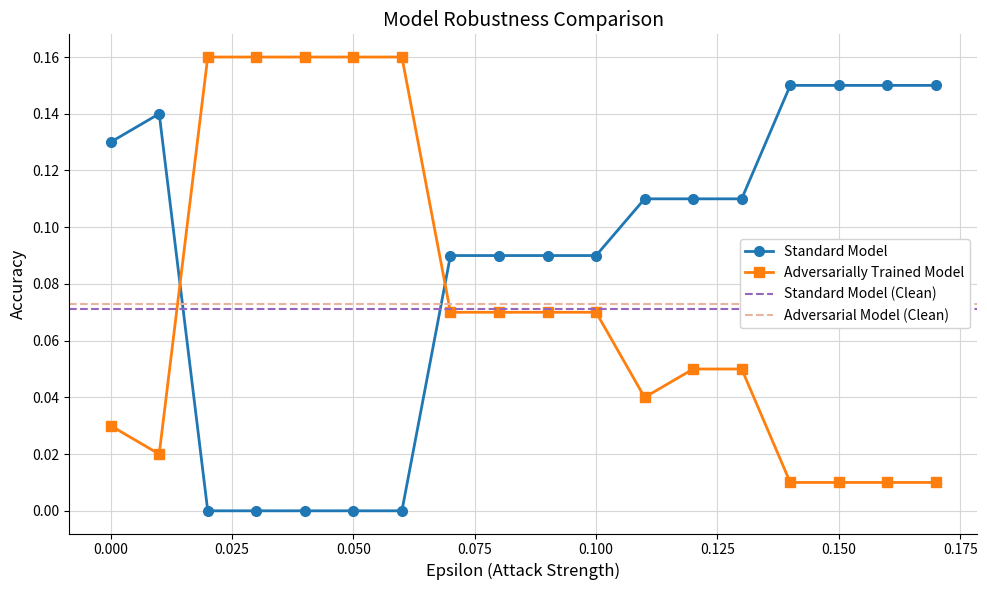

True or false: waterArea has more than 1 points higher than both neighbors.

False